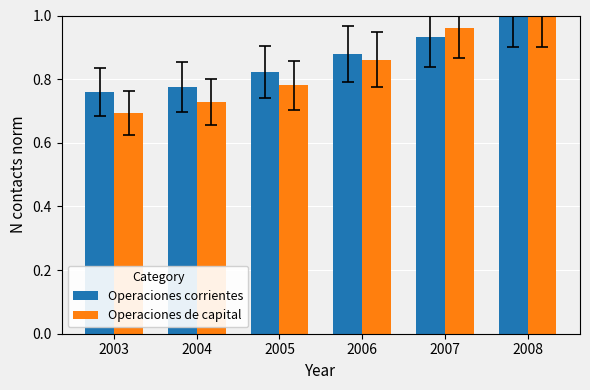

Which series changed the most between 2003 and 2007?

Operaciones de capital